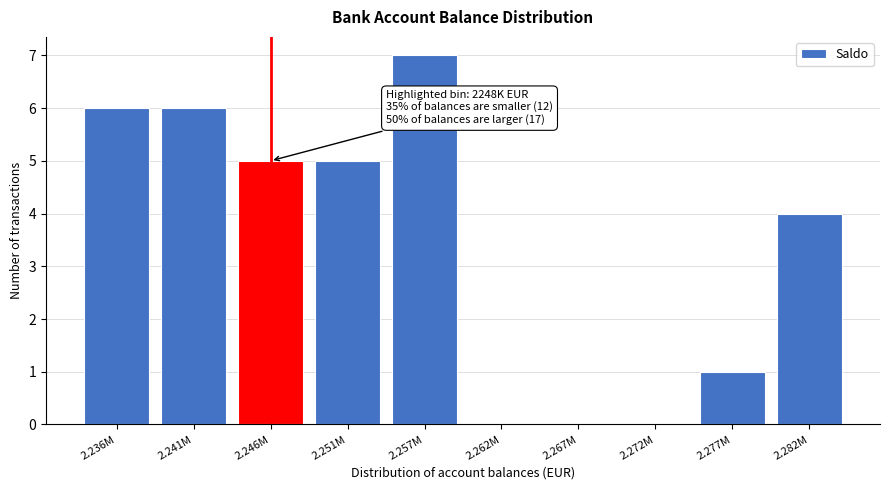

Reading left to right, extract all data points from this chart.

2.236M=6	2.241M=6	2.246M=5	2.251M=5	2.257M=7	2.262M=0	2.267M=0	2.272M=0	2.277M=1	2.282M=4